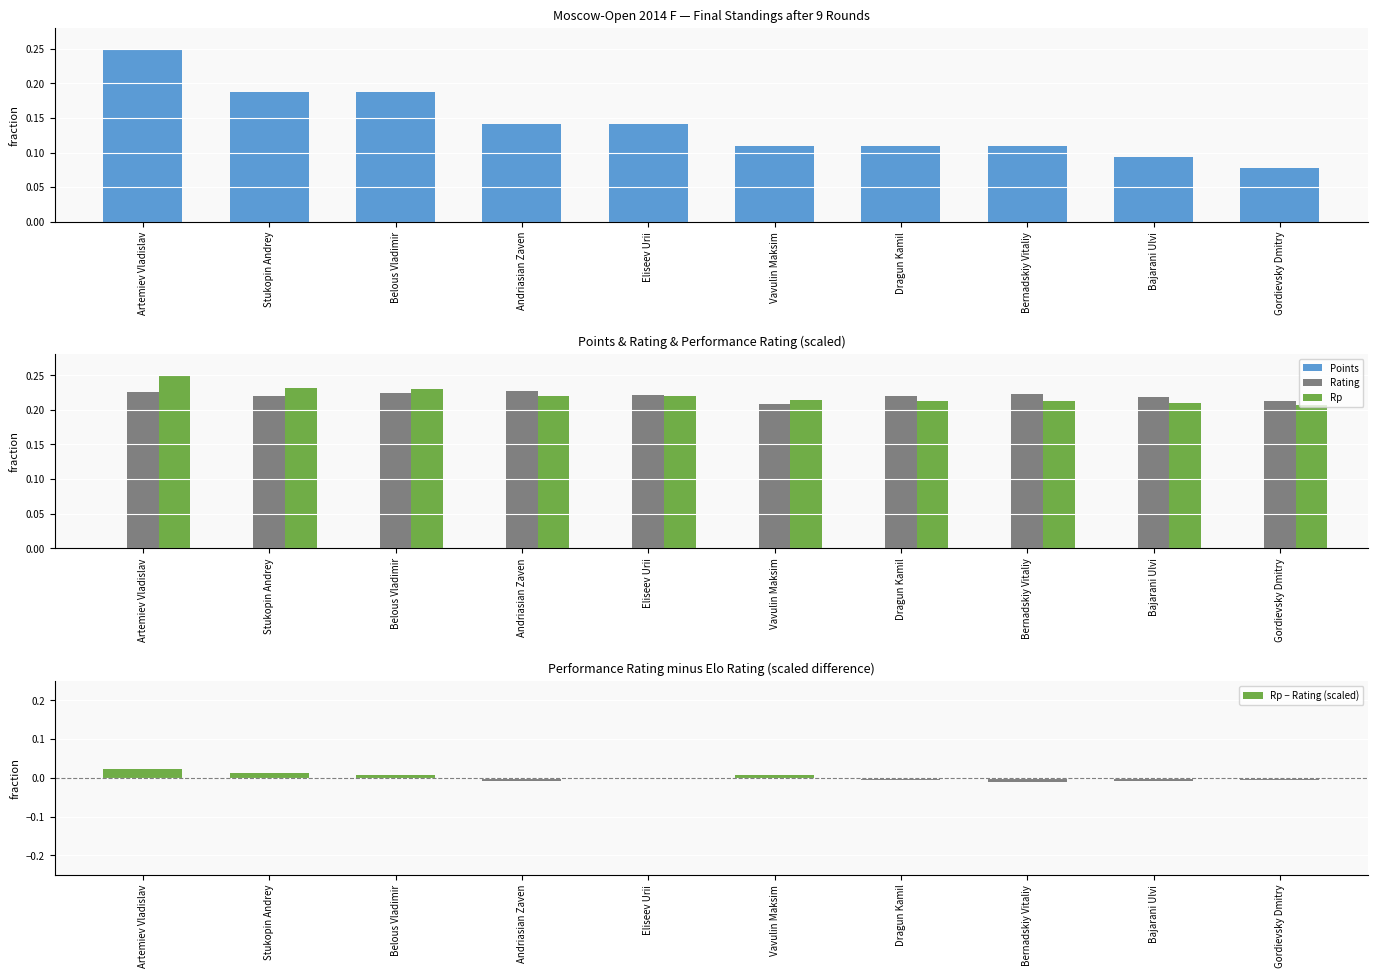

How many series are shown in this chart?

5